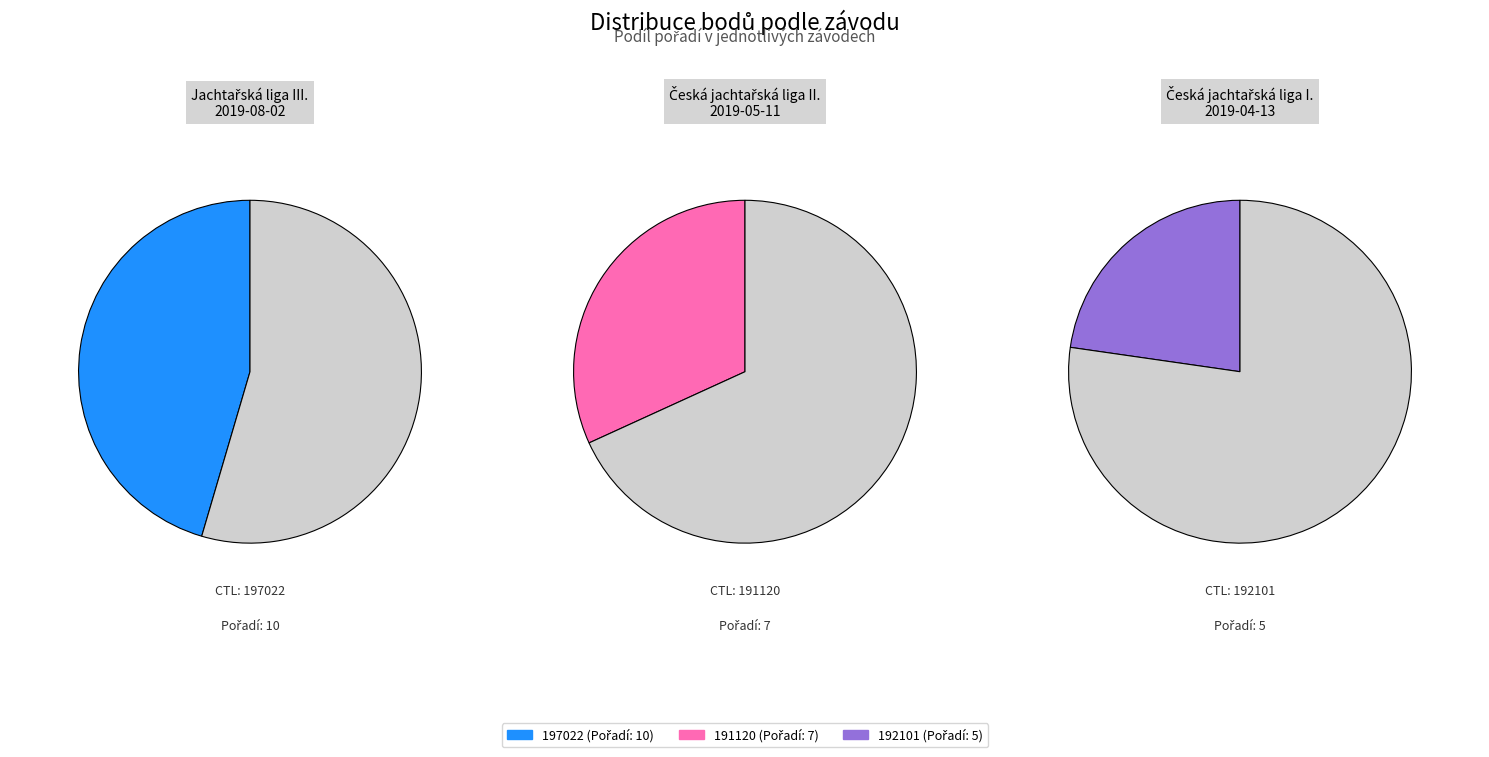

The 197022 slice represents 57% of the pie. True or false?

False